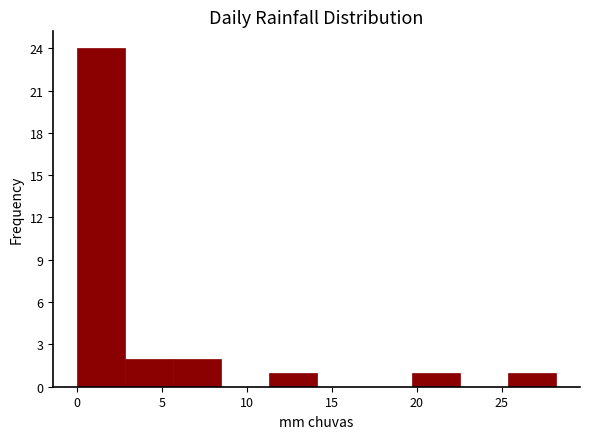

Over which range of the x-axis is the bar tallest?

0.0 to 3.0